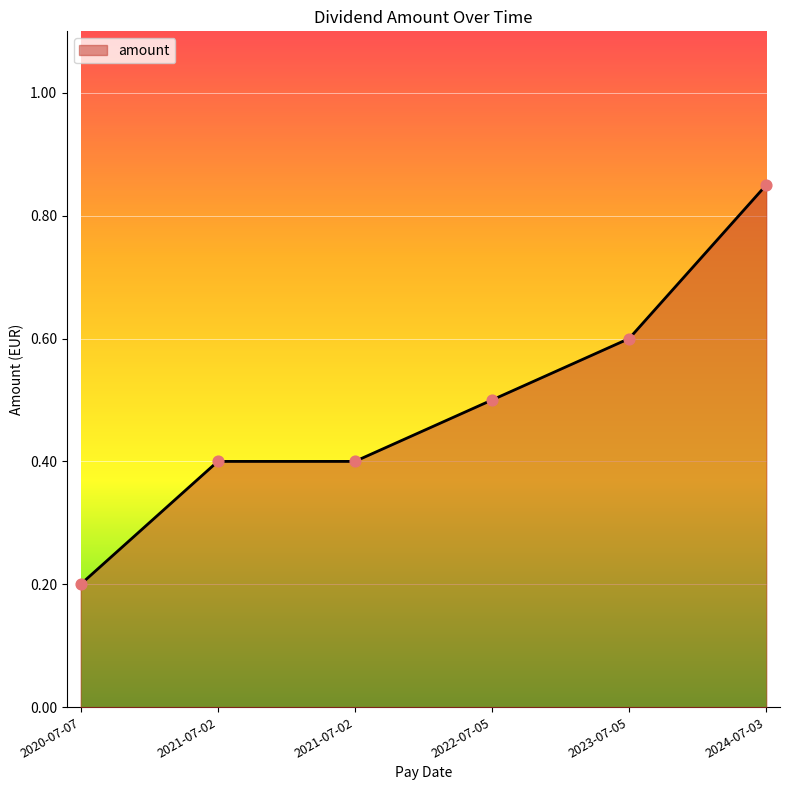

Does the chart have visible grid lines?

Yes